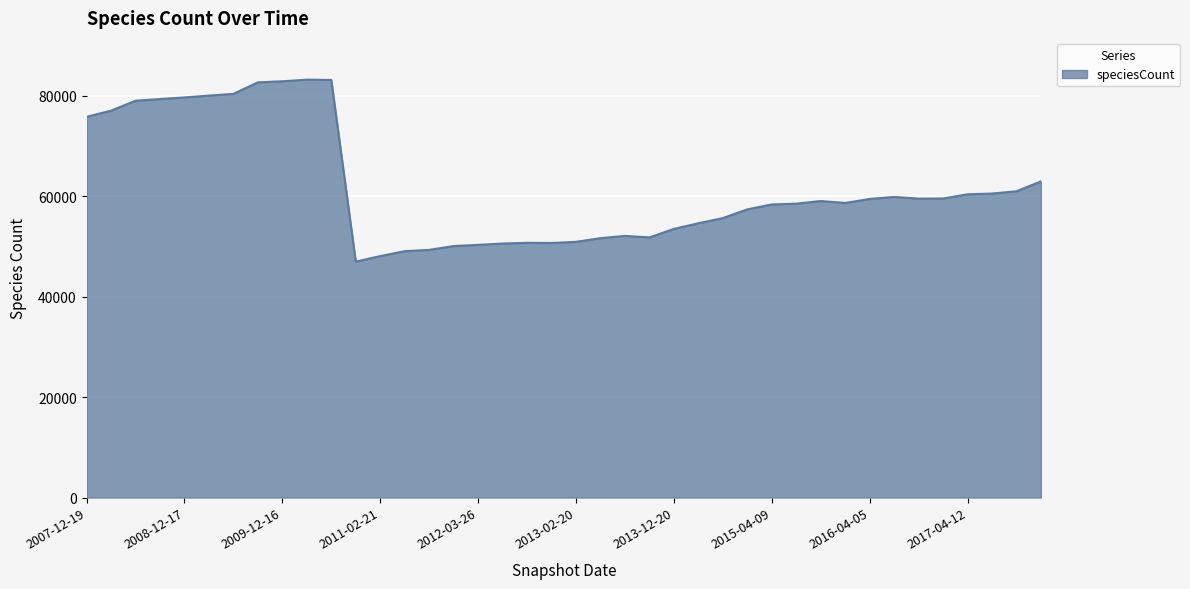

What is the difference between the maximum and minimum values?

36249